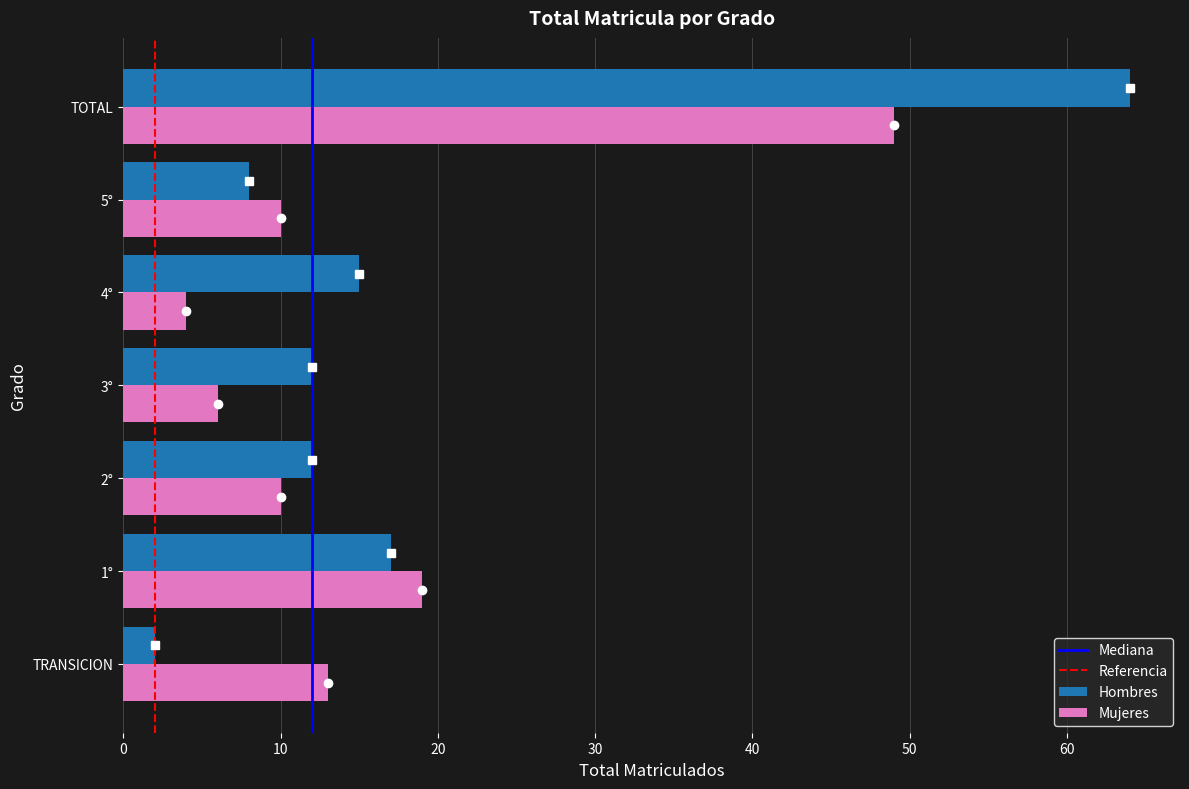

Read the Mujeres value at 3°, to the nearest 10.

10